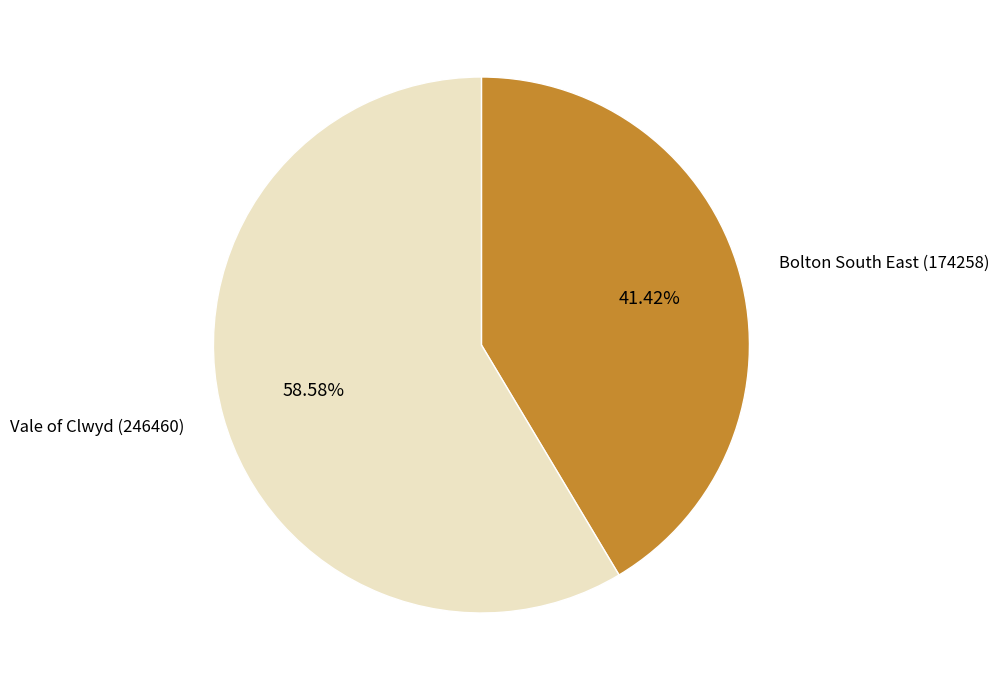

What percentage do Bolton South East (174258) and Vale of Clwyd (246460) together represent?

100.0%